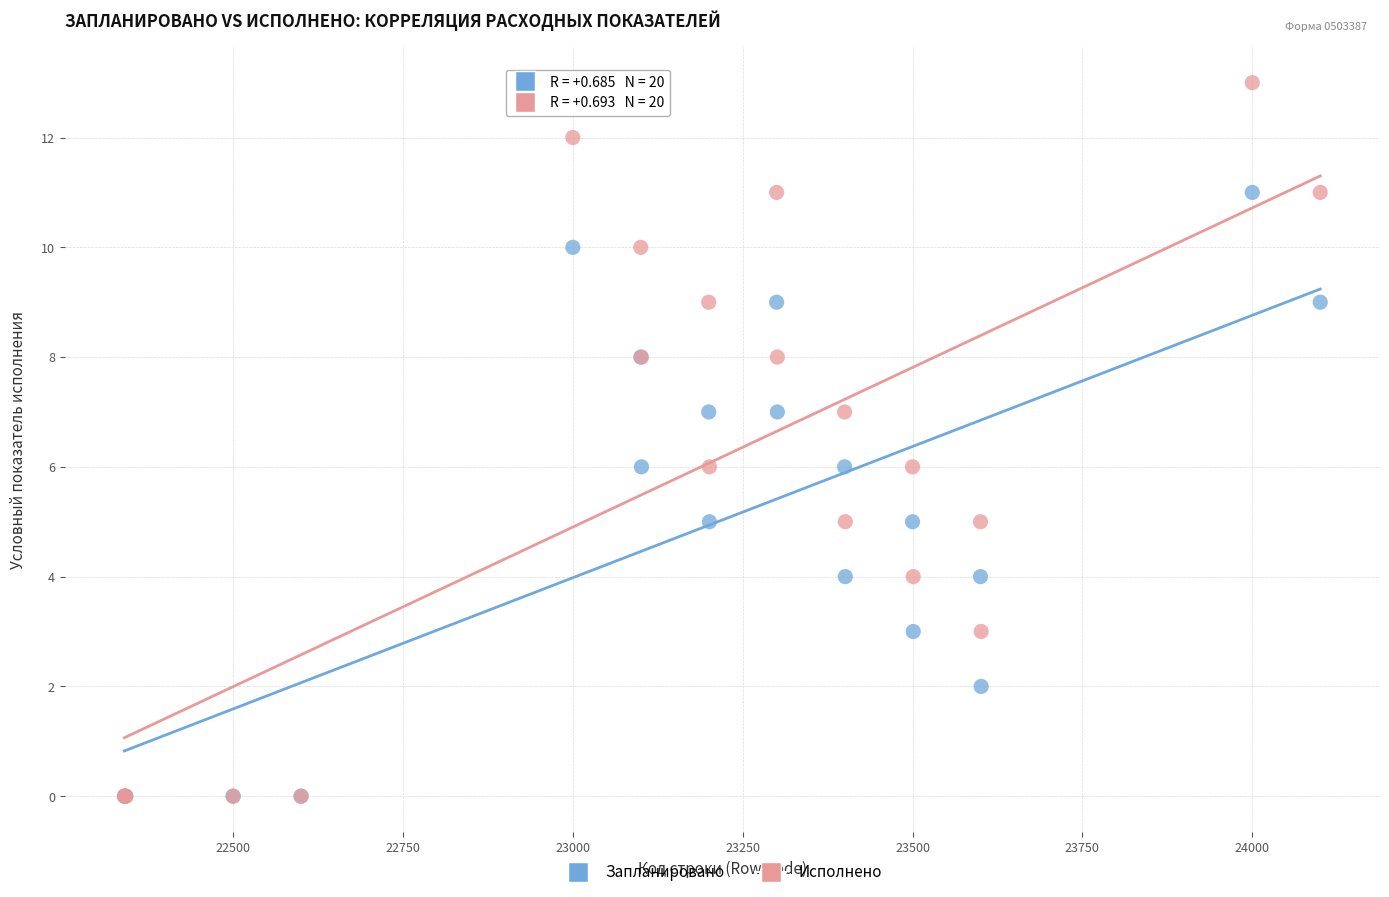

What are all the series names shown in the legend?

Запланировано, Исполнено